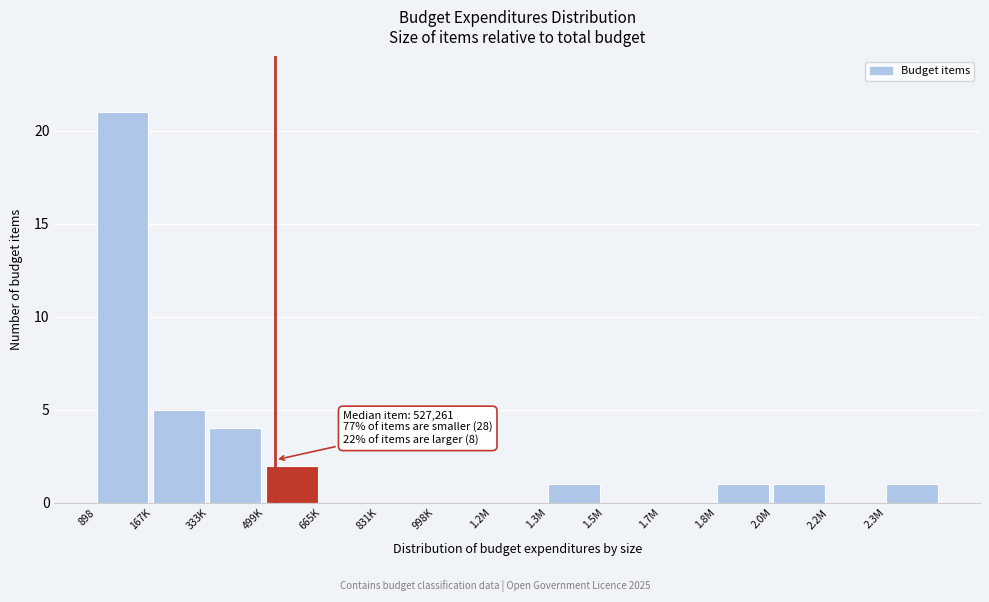

Reading left to right, list all the values displayed in this chart.

898=21	167K=5	333K=4	499K=2	665K=0	831K=0	998K=0	1.2M=0	1.3M=1	1.5M=0	1.7M=0	1.8M=1	2.0M=1	2.2M=0	2.3M=1